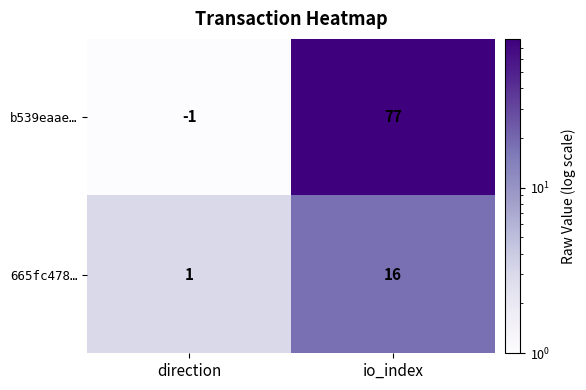

Reading right to left, what are all the values shown in this chart?

b539eaae…: 77	-1
665fc478…: 16	1